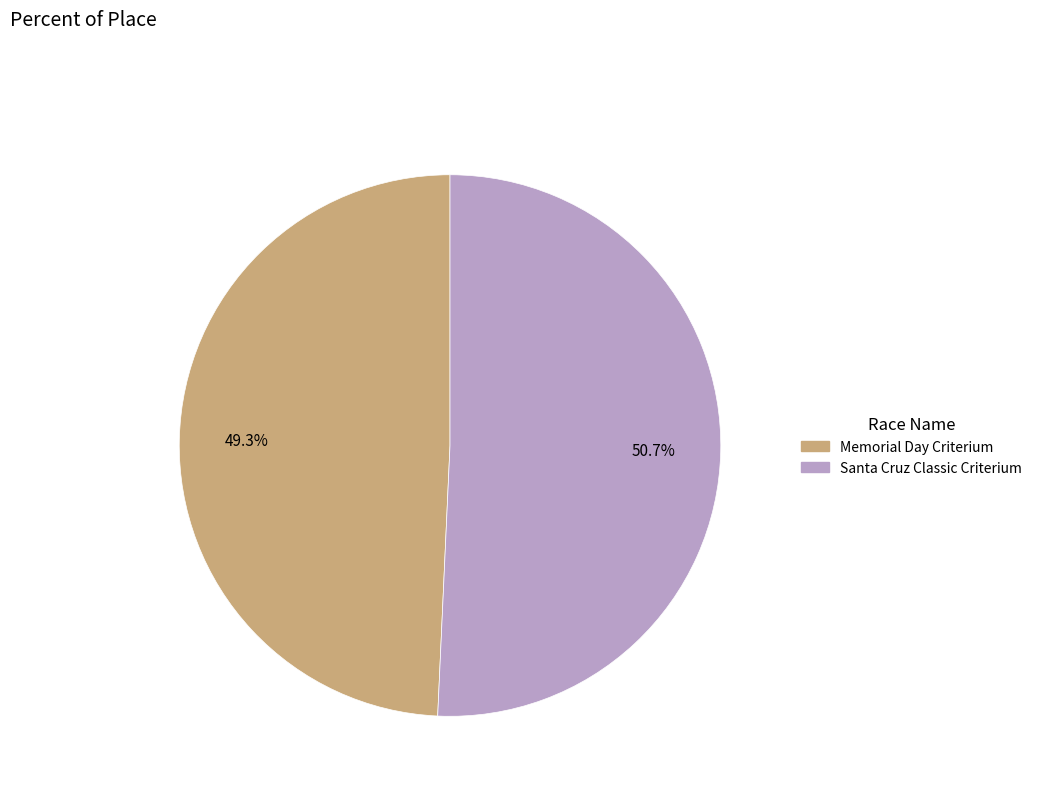

Which slice is the largest?

Santa Cruz Classic Criterium